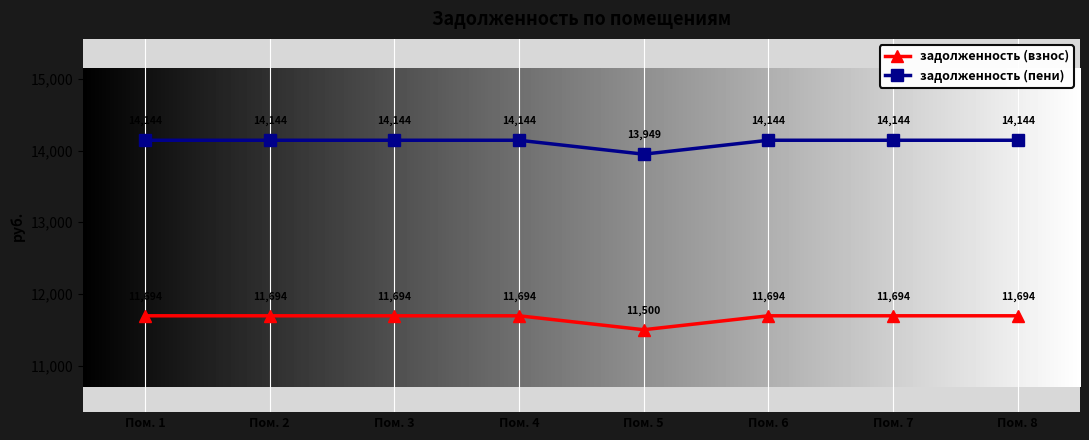

Count the number of categories in the chart.

8